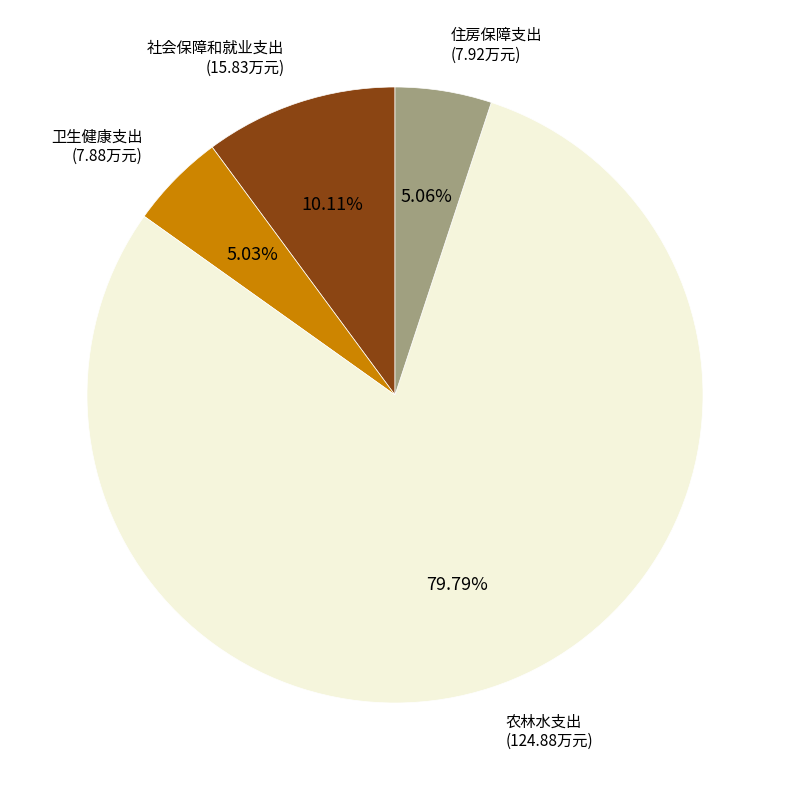

Which slice is the largest?

农林水支出